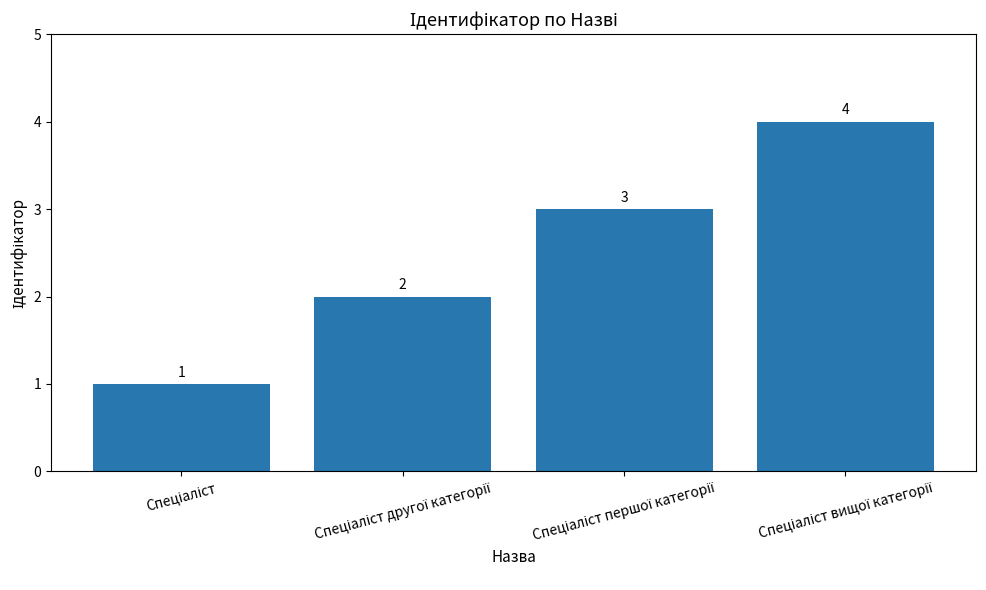

What is the difference between the second highest and second lowest values?

1